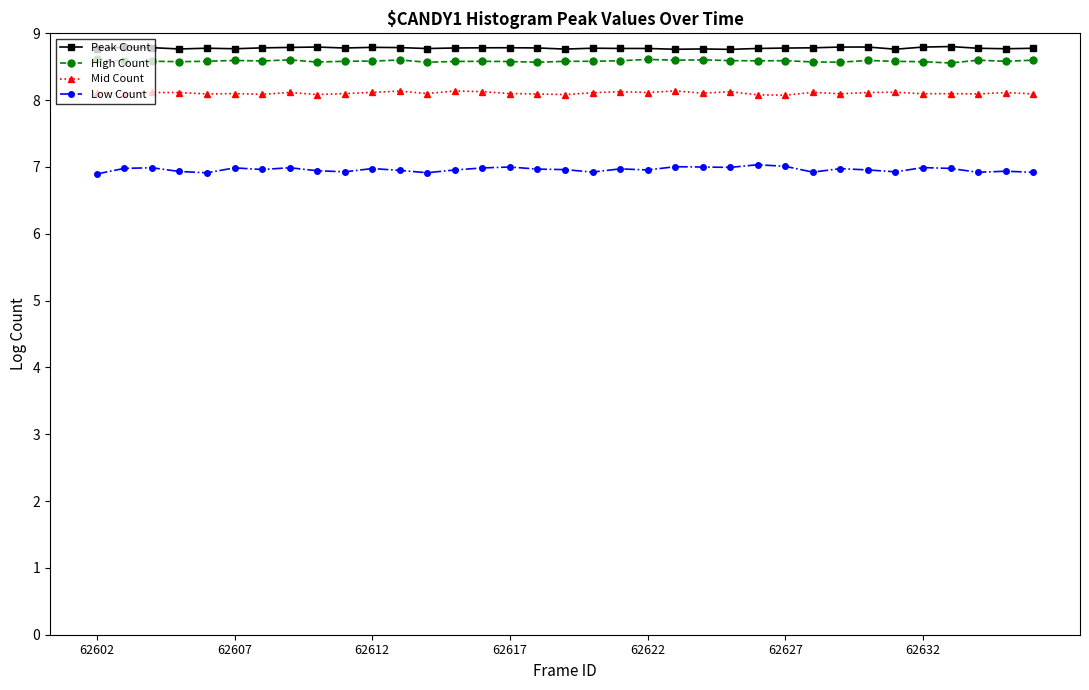

What is the value of the Peak Count point at the 34th from the left?

8.8